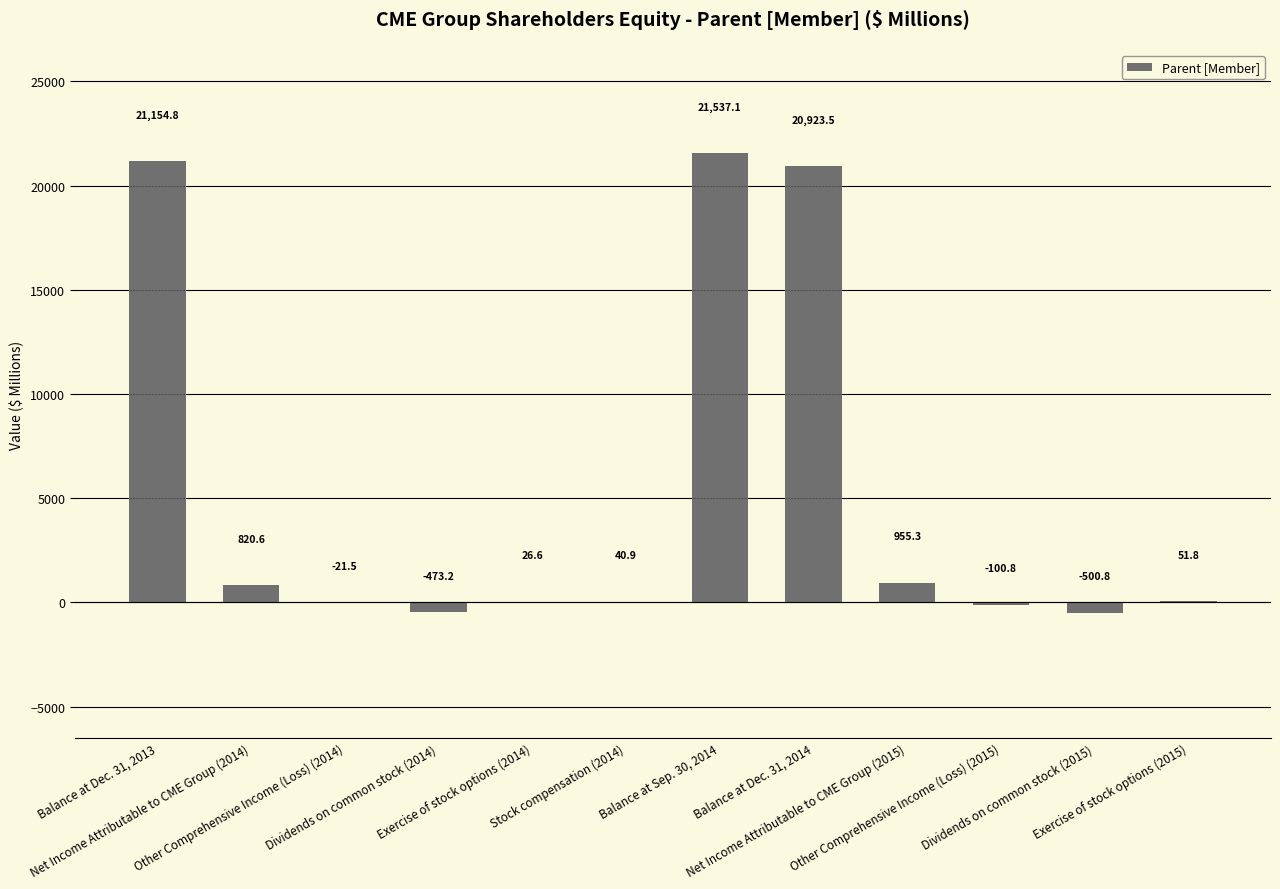

How many series are shown in this chart?

1